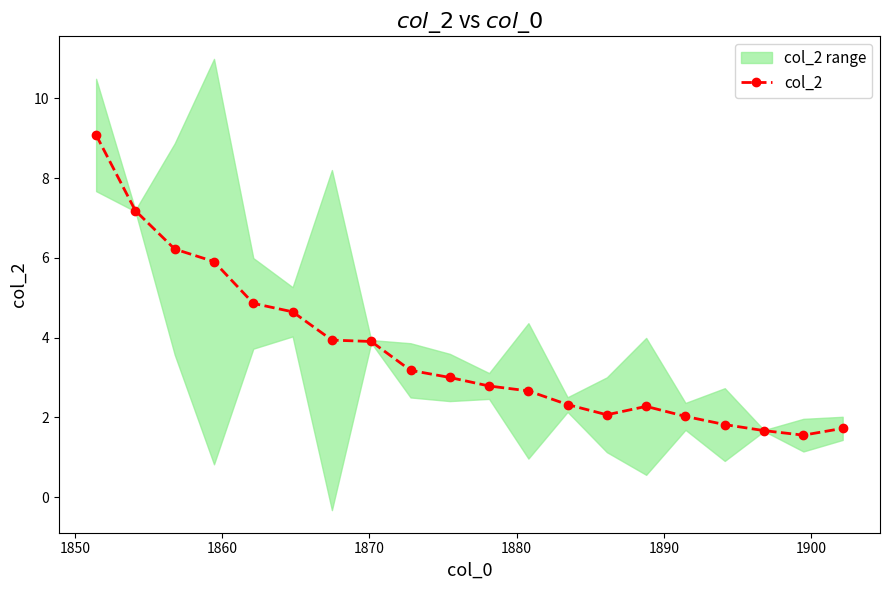

True or false: col_2 has more than 0 interior local peaks.

True